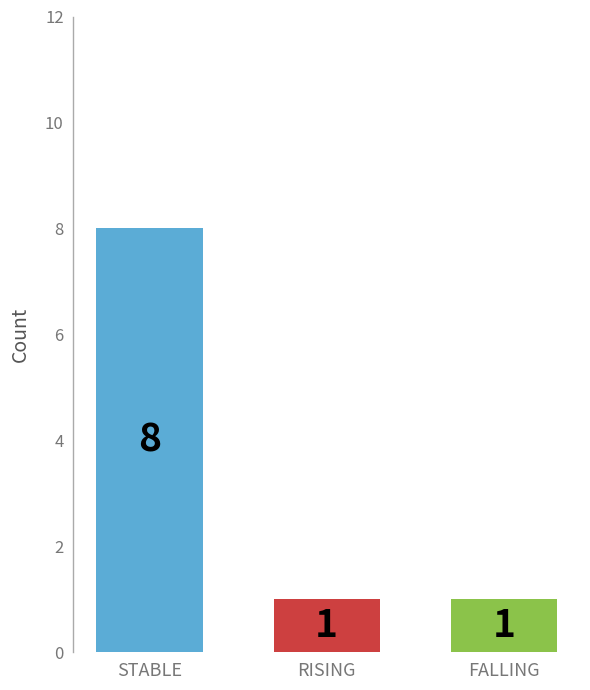

What is the maximum value shown in the chart?

8